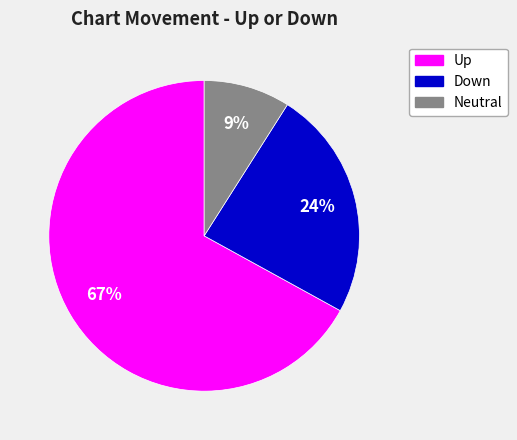

Is there any slice that represents more than half of the pie?

Yes